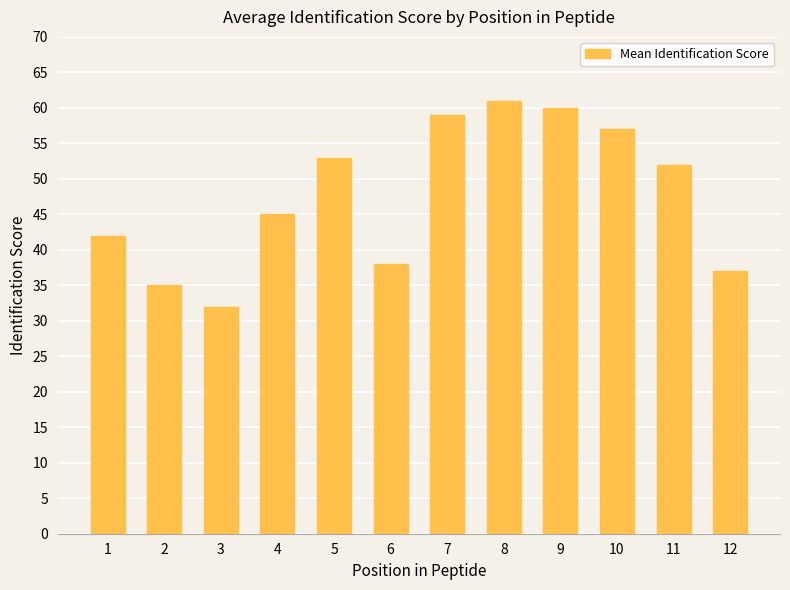

Rank the categories by value from lowest to highest.

3, 2, 12, 6, 1, 4, 11, 5, 10, 7, 9, 8